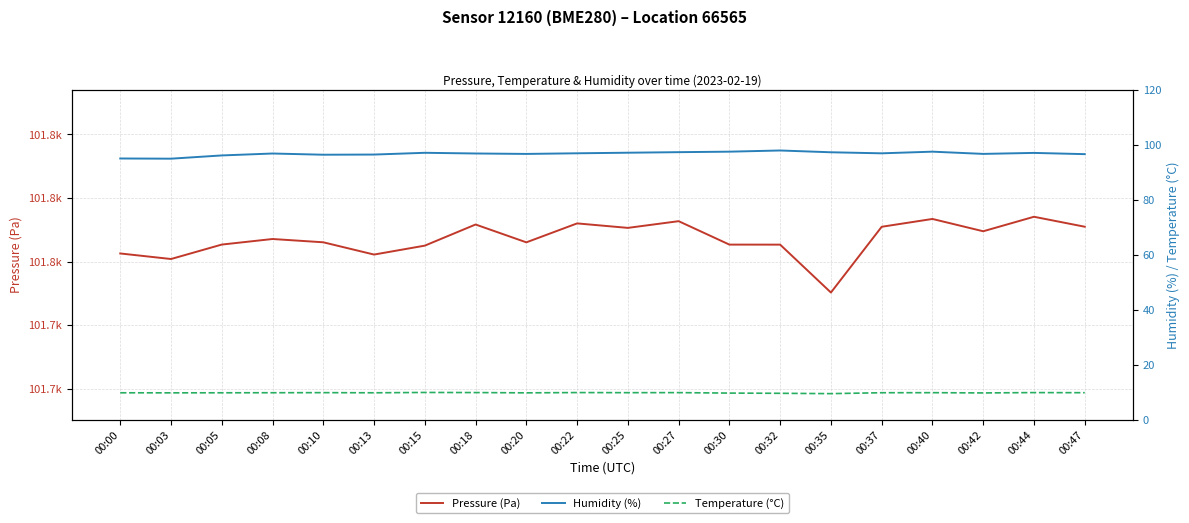

Reading left to right, what are all the values shown in this chart?

Pressure (Pa): 101756.3	101752.0	101763.3	101767.7	101765.1	101755.5	101762.5	101779.1	101765.1	101780.0	101776.5	101781.8	101763.3	101763.3	101725.6	101777.3	101783.5	101773.8	101785.2	101777.4
Humidity (%): 95.0	94.9	96.1	96.8	96.3	96.4	97.0	96.8	96.6	96.9	97.1	97.3	97.5	97.9	97.2	96.9	97.5	96.7	97.0	96.6
Temperature (°C): 9.8	9.7	9.8	9.8	9.8	9.8	9.9	9.8	9.7	9.8	9.8	9.8	9.6	9.6	9.4	9.8	9.8	9.7	9.8	9.8